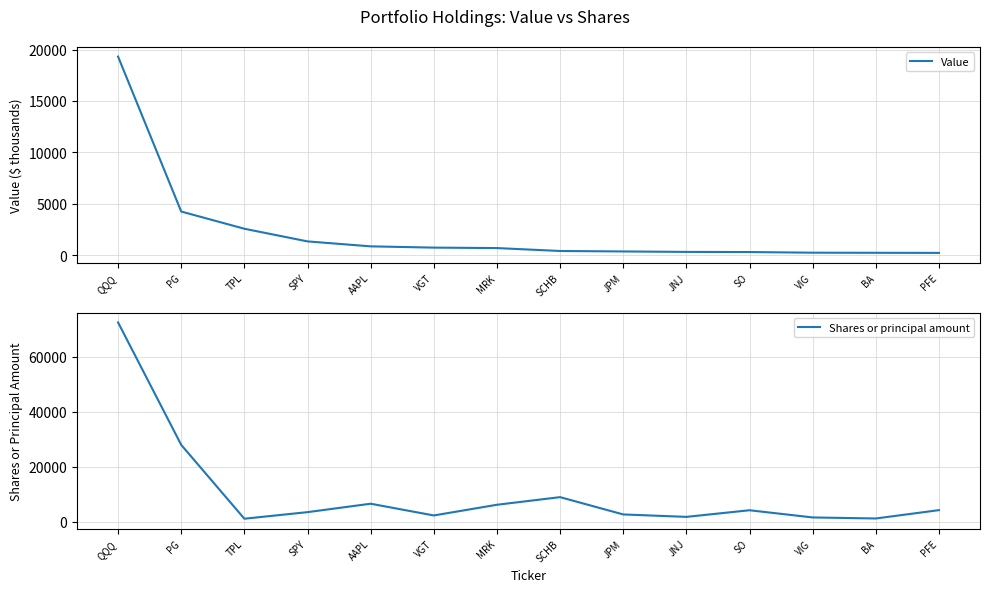

The Shares or principal amount series shows 2281 at VGT. True or false?

True